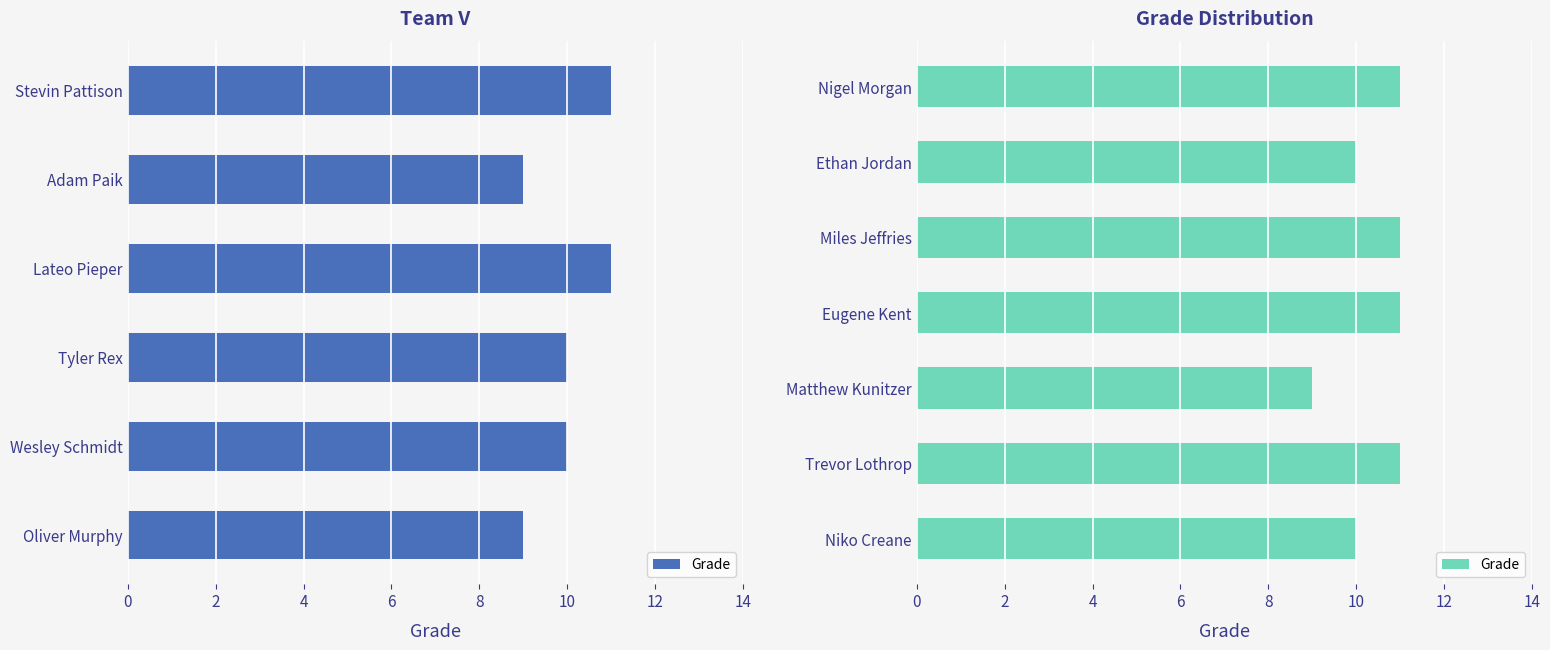

What is the greatest value displayed?

11